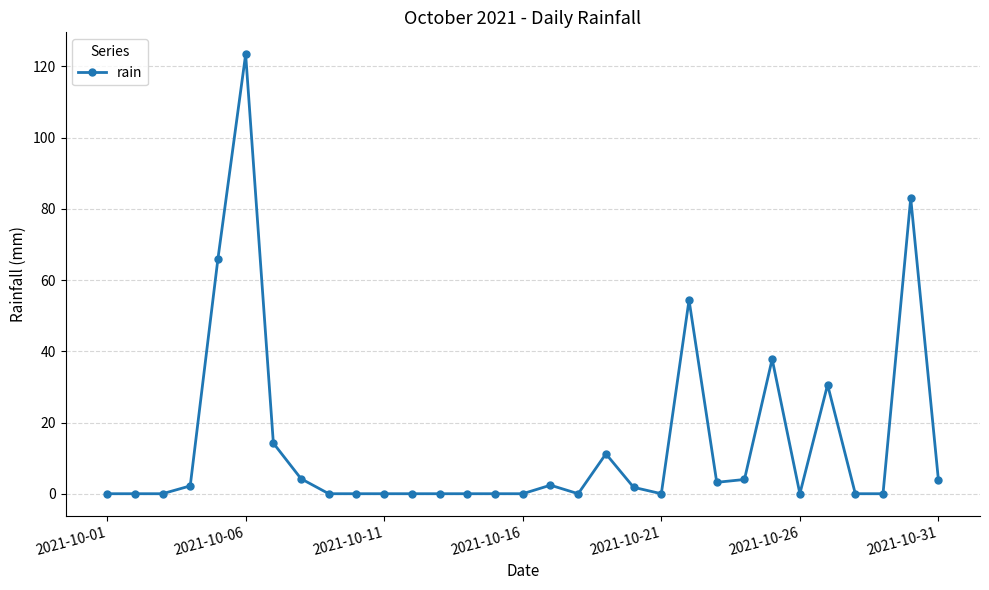

What is the value of the 30th point from the left?

83.0